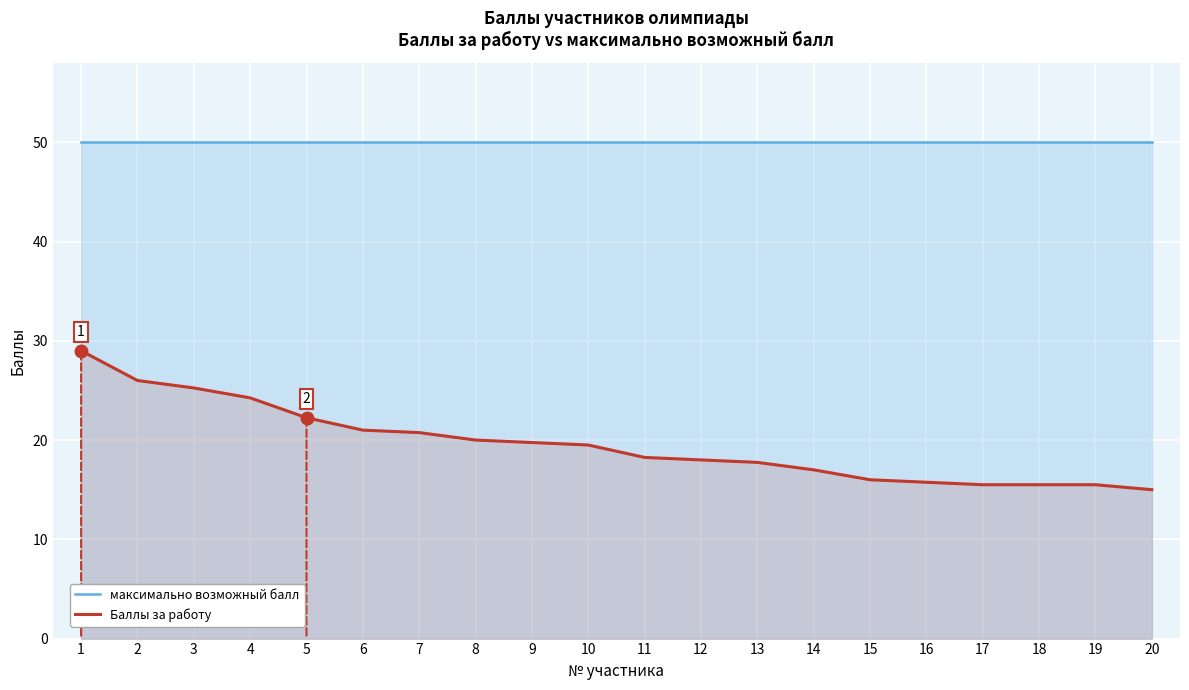

What is the total value across all series at 6?

71.0